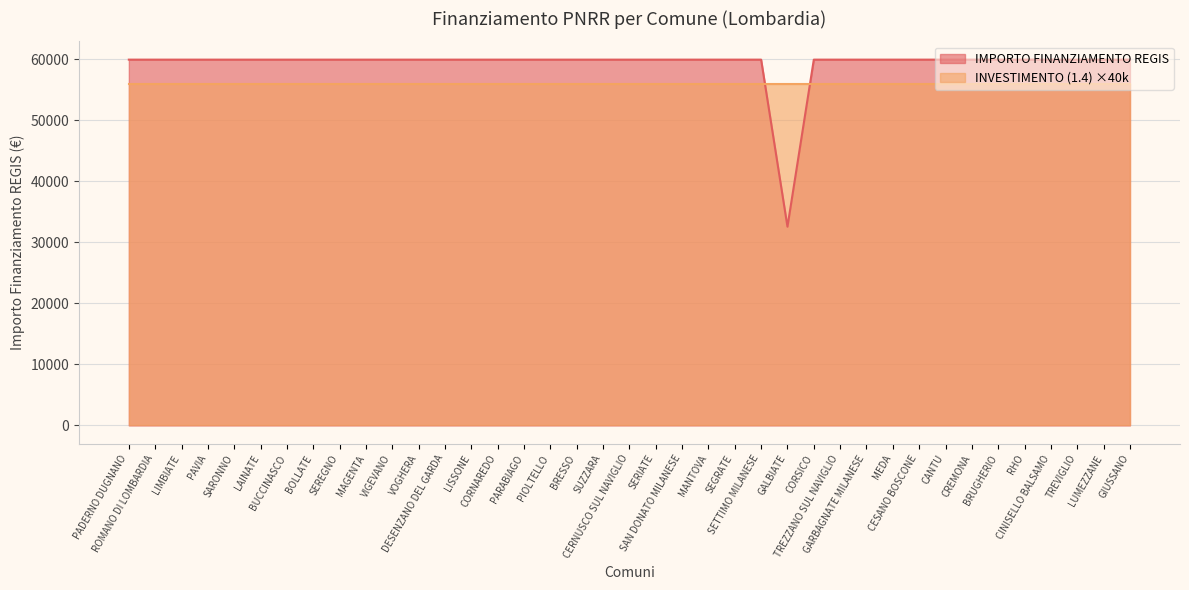

How many lines are shown in the chart?

2